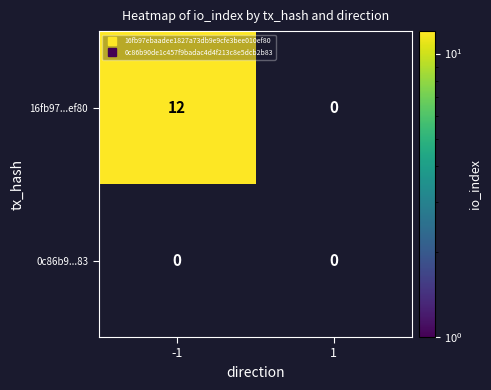

What is the difference between the maximum and minimum values in the 16fb97ebaadee1827a73db9e9cfe3bee010ef80 series?

12